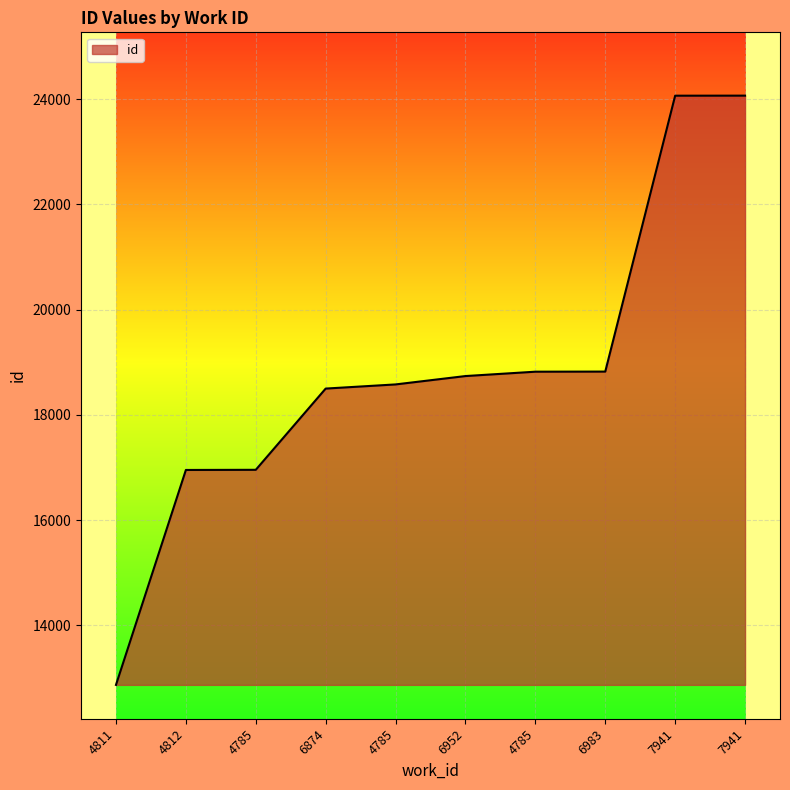

Does the chart display data point markers on the line(s)?

No